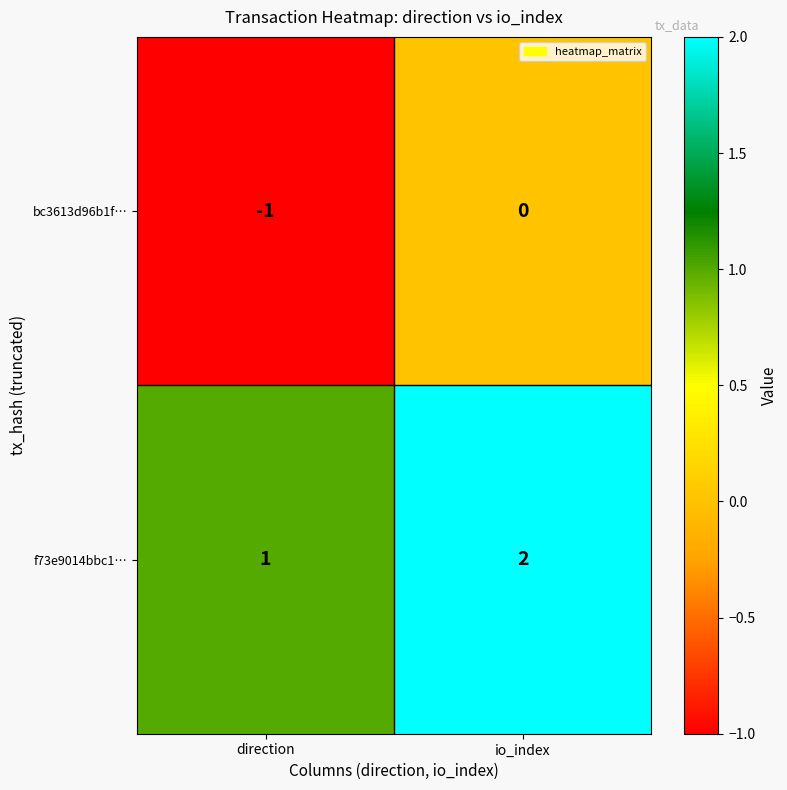

Reading left to right, what are all the values shown in this chart?

bc3613d96b1f…: -1	0
f73e9014bbc1…: 1	2